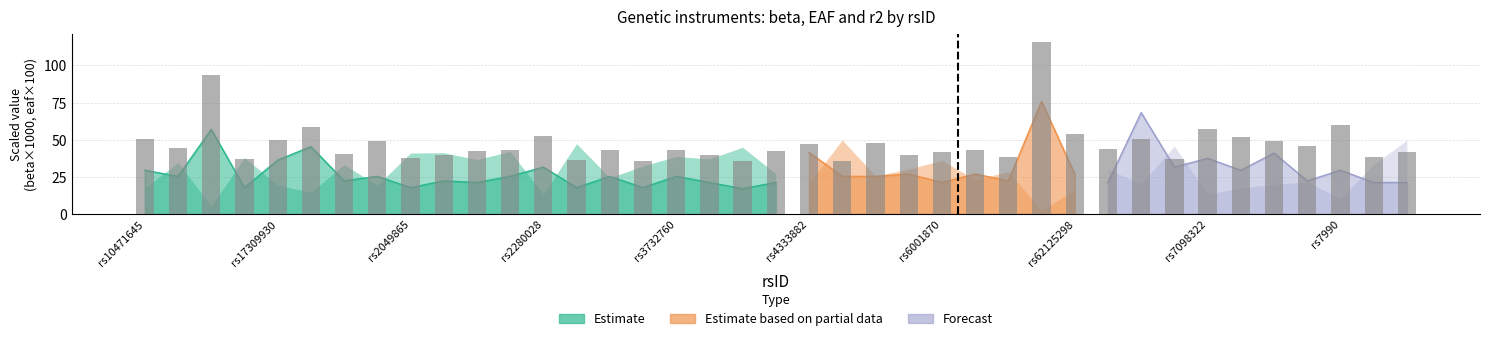

True or false: the data shows 41.5 at rs6001870.

True